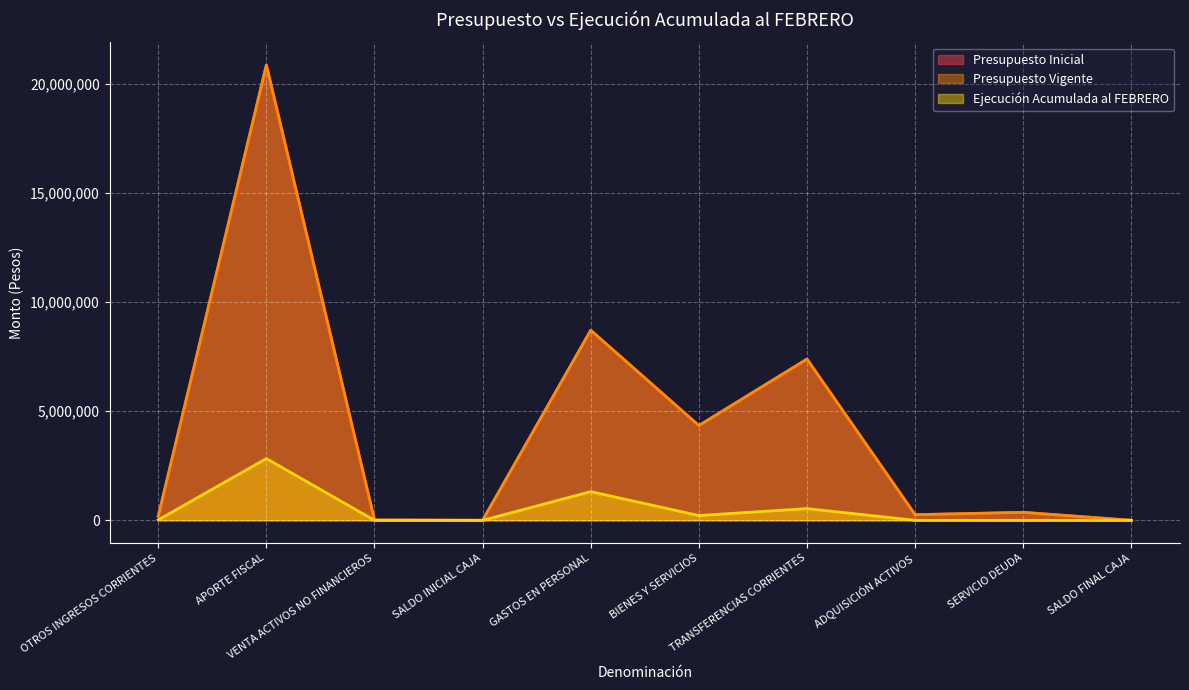

True or false: Ejecución Acumulada al FEBRERO has a value of -1531643 at VENTA ACTIVOS NO FINANCIEROS.

False